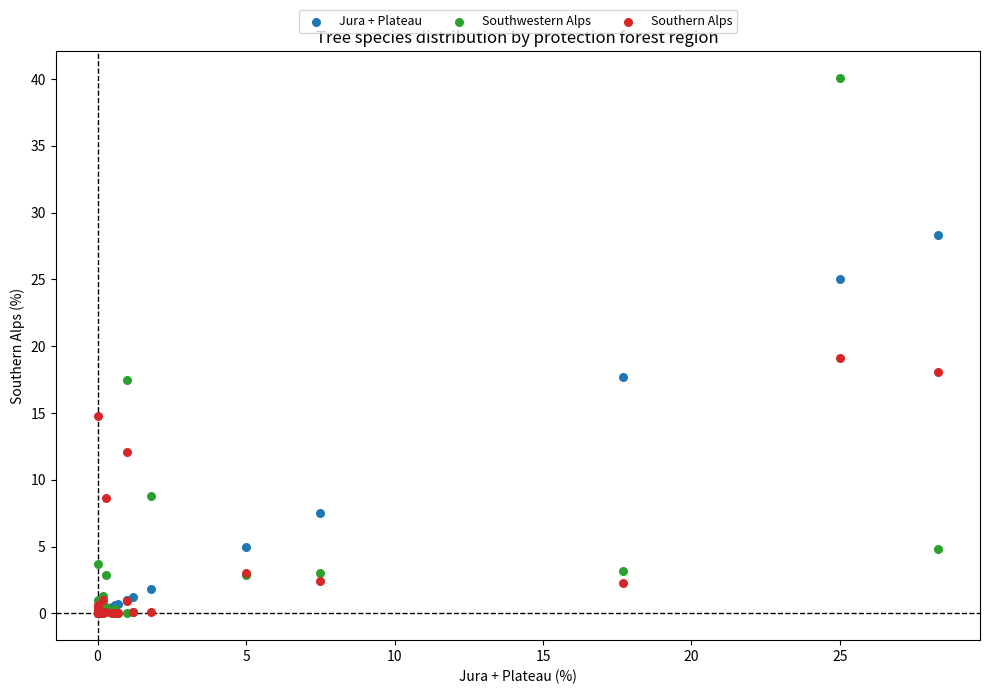

In the Southwestern Alps series, what Y value is closest to 20?

17.5